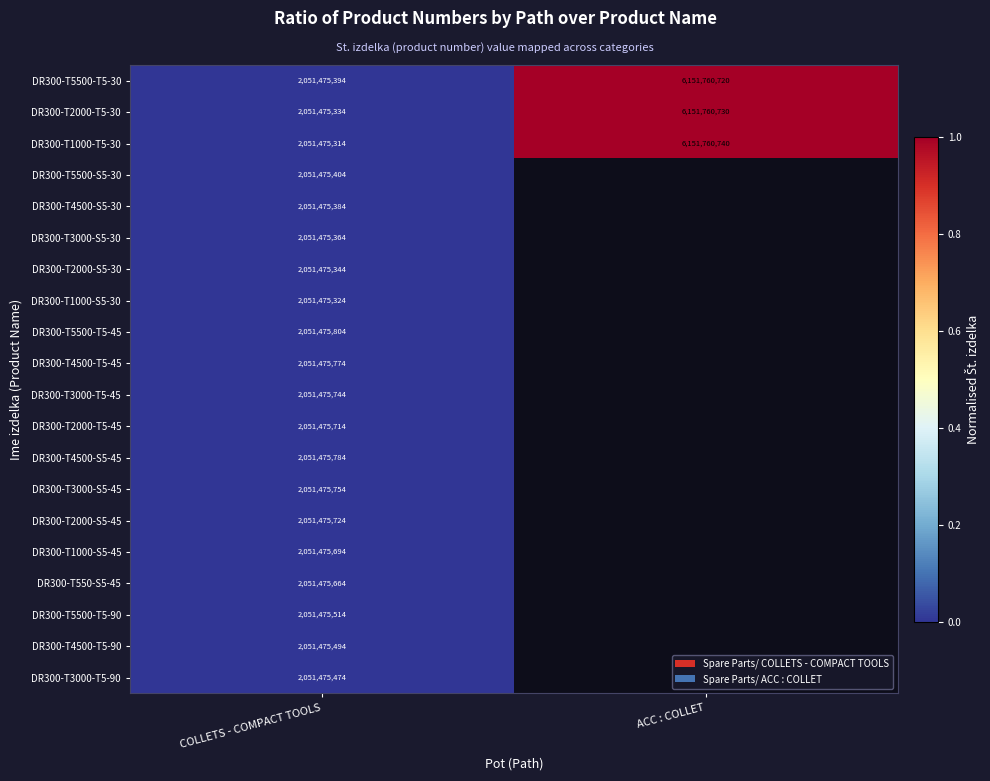

Is the value of DR300-T2000-T5-30 at ACC : COLLET greater than the value of DR300-T550-S5-45 at COLLETS - COMPACT TOOLS?

Yes